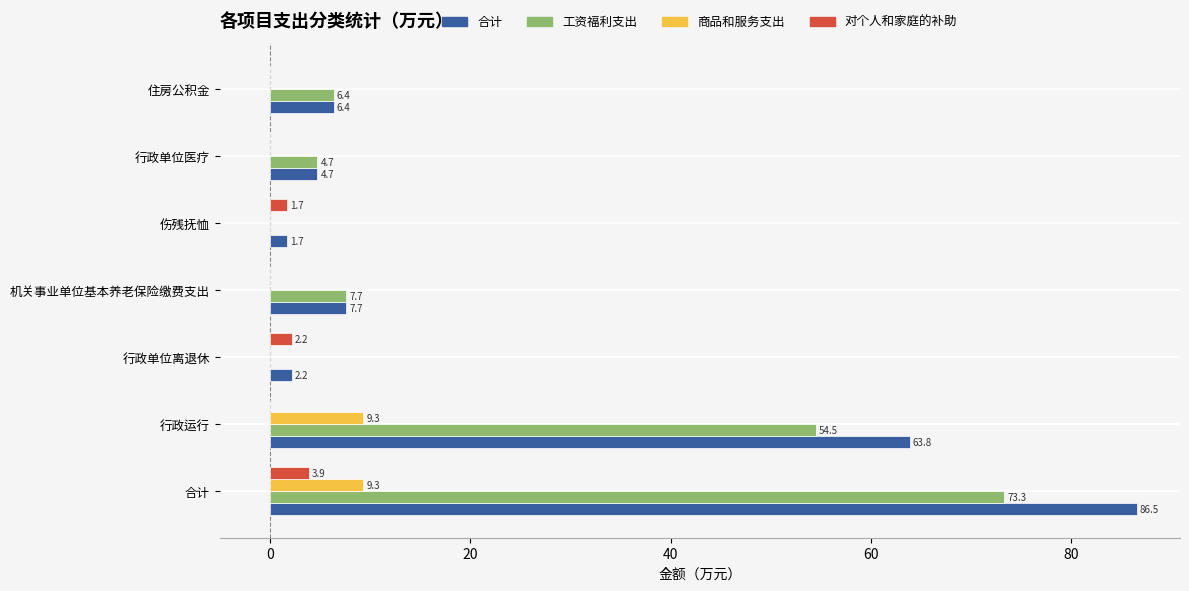

What is the sum of the 对个人和家庭的补助 values at 伤残抚恤 and 机关事业单位基本养老保险缴费支出?

1.7